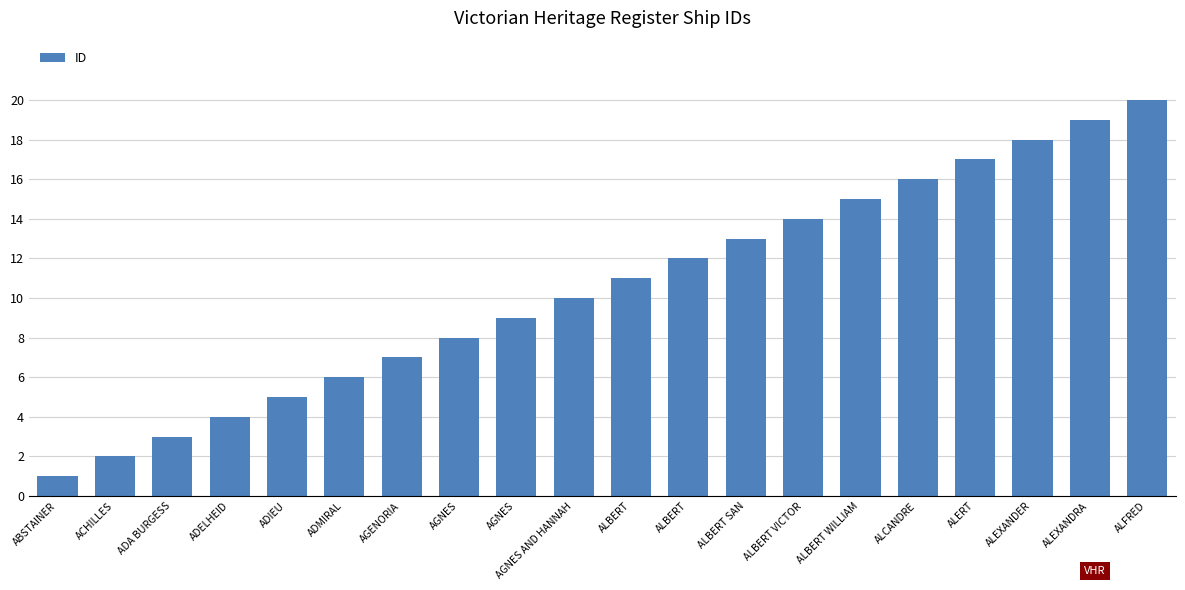

Reading left to right, transcribe all the data shown in this chart.

1	2	3	4	5	6	7	8	9	10	11	12	13	14	15	16	17	18	19	20